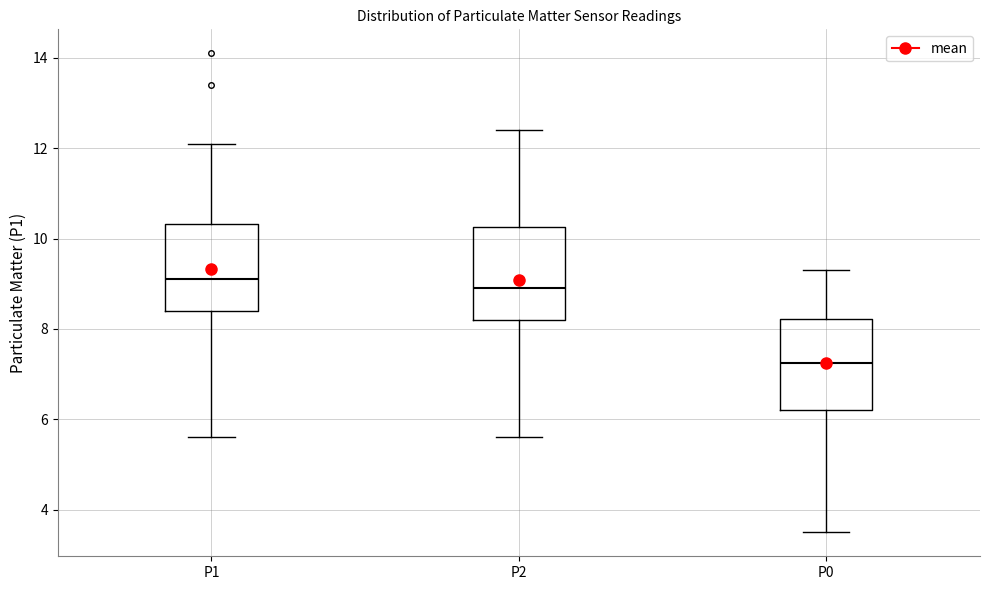

Reading left to right, read every box against the y-axis: the position of its median line, the range the box covers, and the ends of its whiskers. The values are not printed on the chart, so give them approximately, as read against the axis.

P1: median 9.2, box 8.4 to 10.4, whiskers 5.6 to 12.2
P2: median 9.0, box 8.2 to 10.2, whiskers 5.6 to 12.4
P0: median 7.2, box 6.2 to 8.2, whiskers 3.6 to 9.4